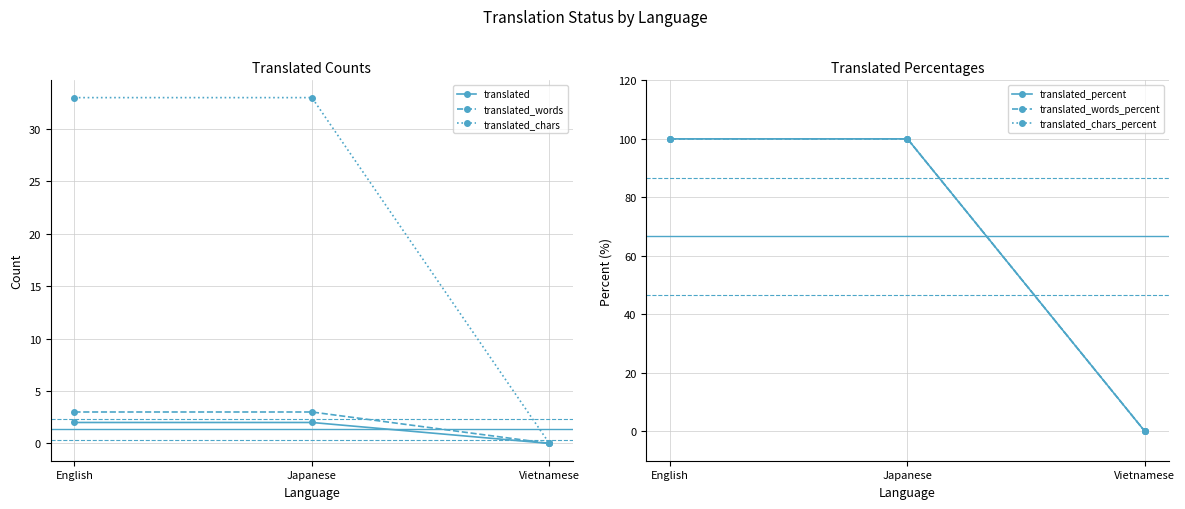

Reading left to right, what are all the values shown in this chart?

translated: English=2	Japanese=2	Vietnamese=0
translated_words: English=3	Japanese=3	Vietnamese=0
translated_chars: English=33	Japanese=33	Vietnamese=0
translated_percent: English=100	Japanese=100	Vietnamese=0
translated_words_percent: English=100	Japanese=100	Vietnamese=0
translated_chars_percent: English=100	Japanese=100	Vietnamese=0